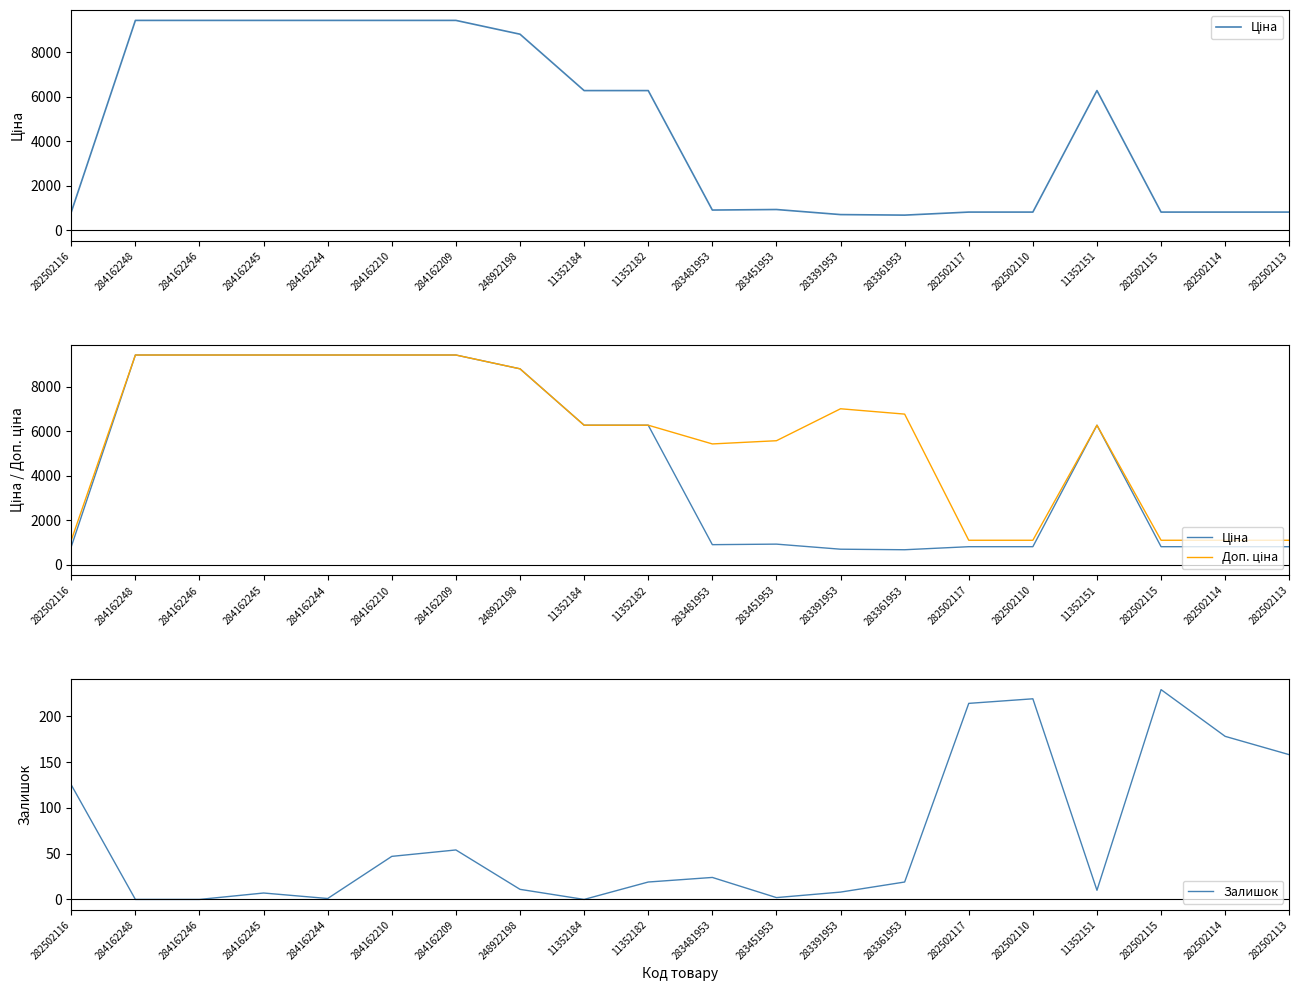

Which series has the largest range (max minus min)?

Ціна